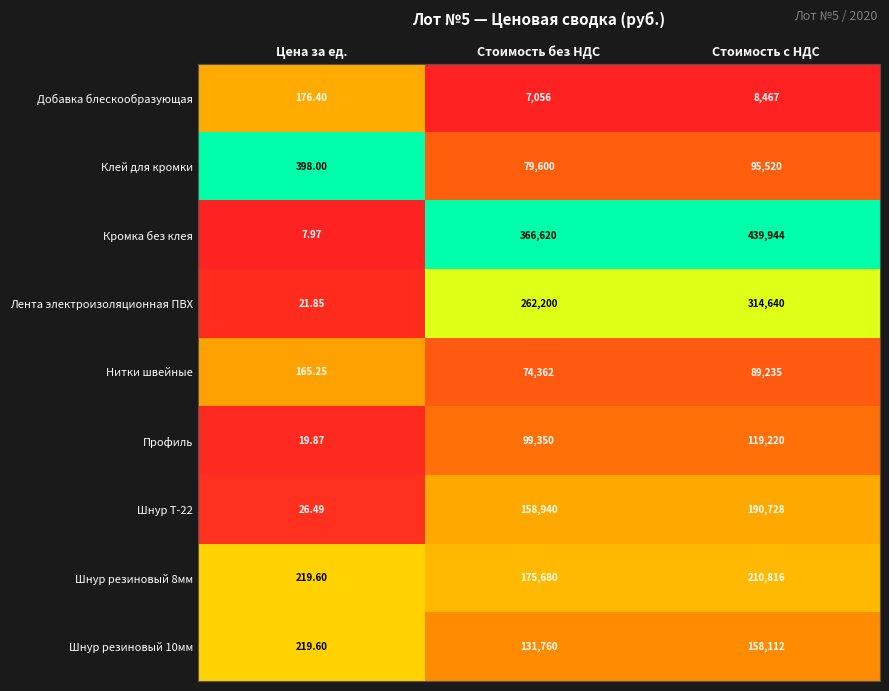

List the labels in order of Шнур резиновый 8мм value, largest first.

Стоимость с НДС, Стоимость без НДС, Цена за ед.